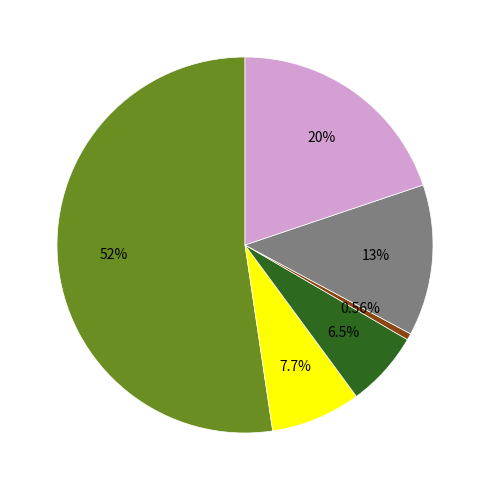

Is there a majority slice in this chart?

Yes